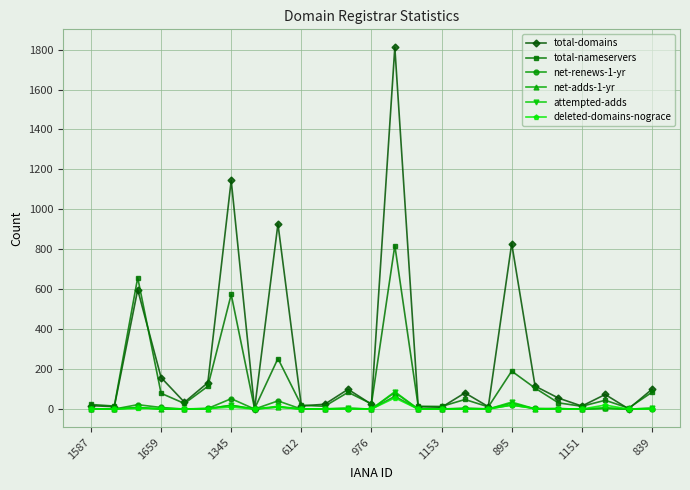

What is the value of the net-adds-1-yr point at the 11th from the left?

1